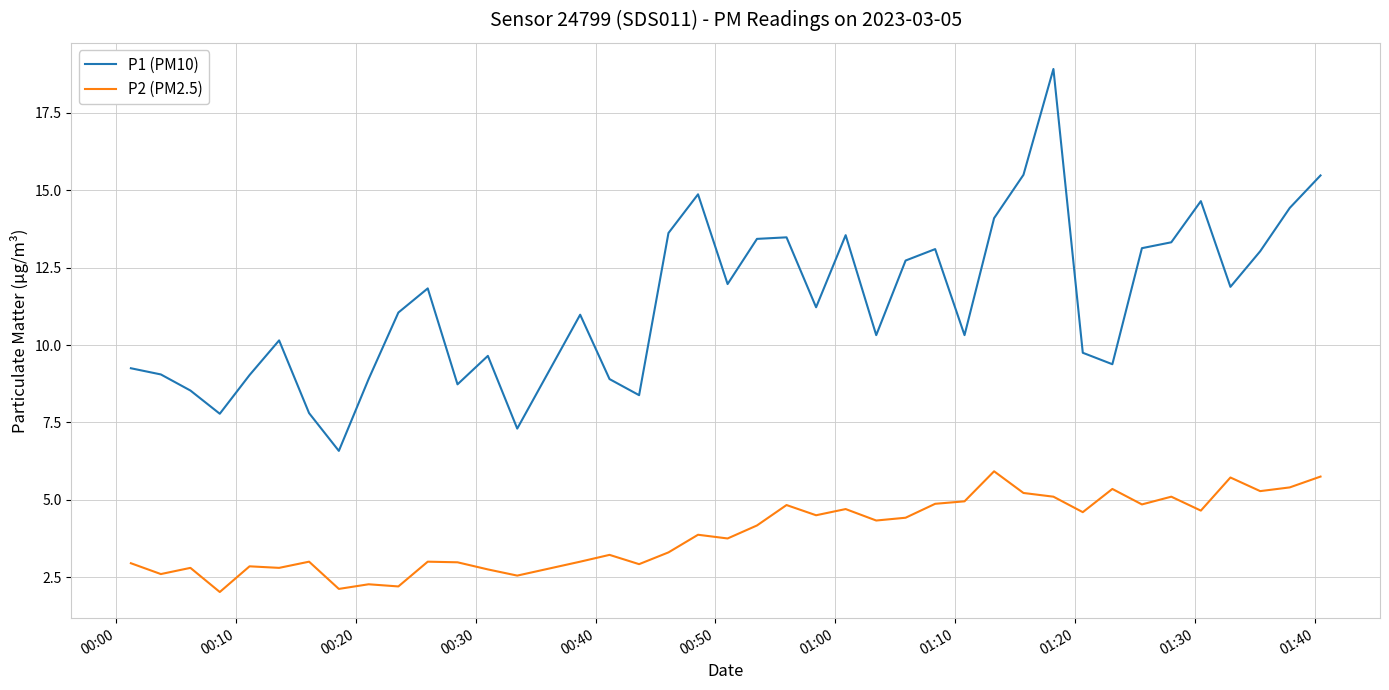

What is the lowest value of the P1 (PM10) series?

6.6